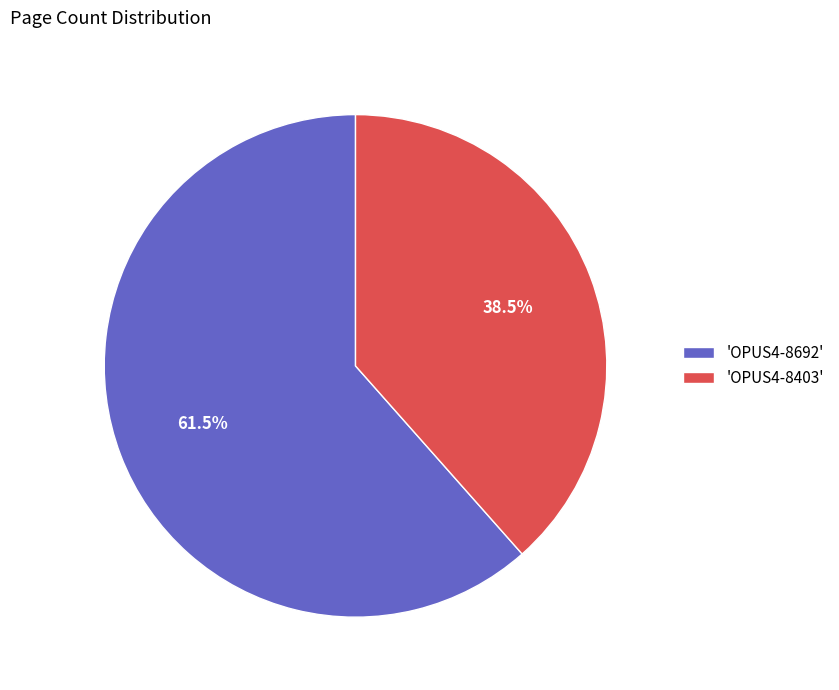

What is the ratio of the value at 'OPUS4-8692' to the value at 'OPUS4-8403'?

1.6